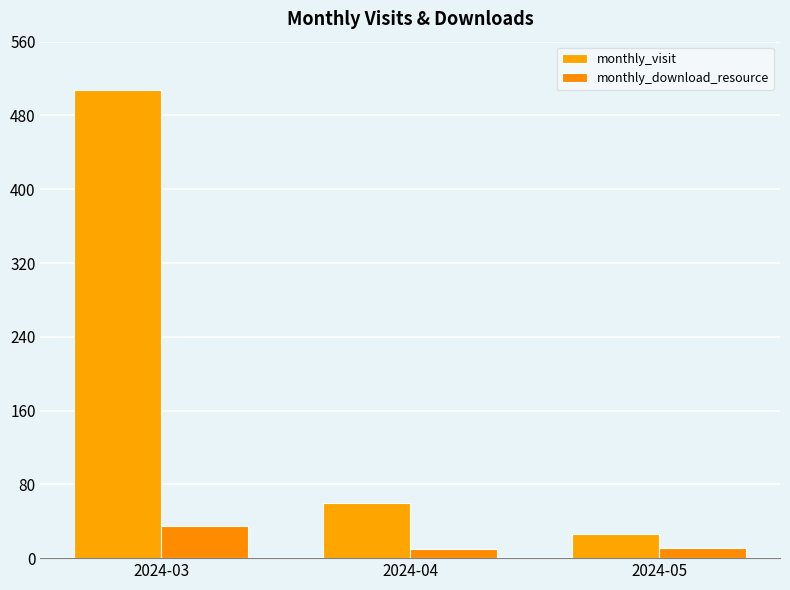

What value does the monthly_download_resource series have at 2024-03, to the nearest 10?

40